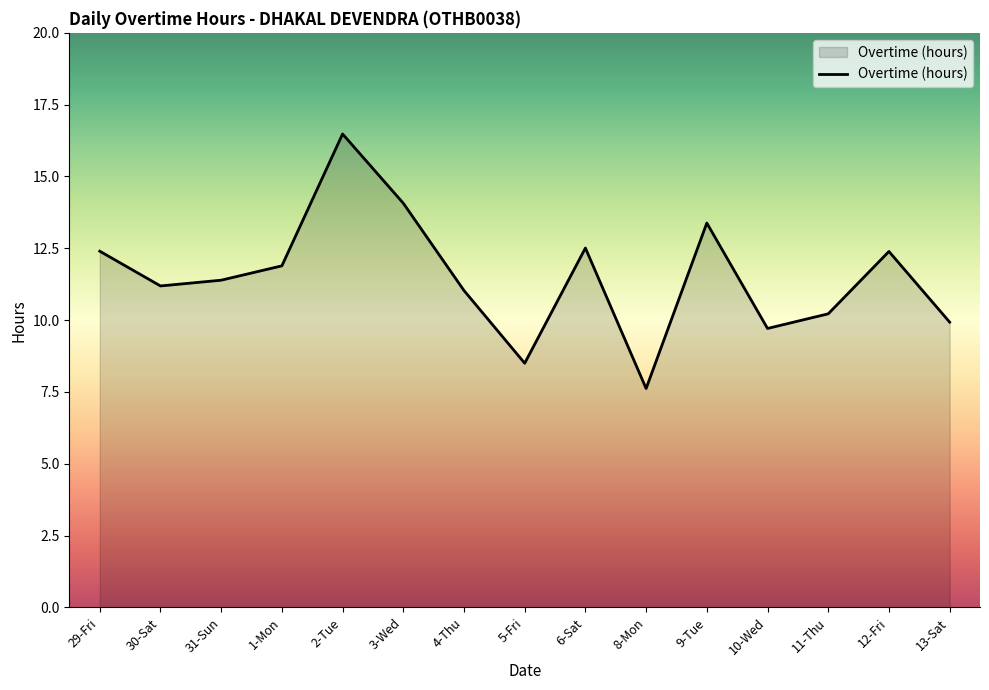

Which has a higher value, 31-Sun or 10-Wed?

31-Sun